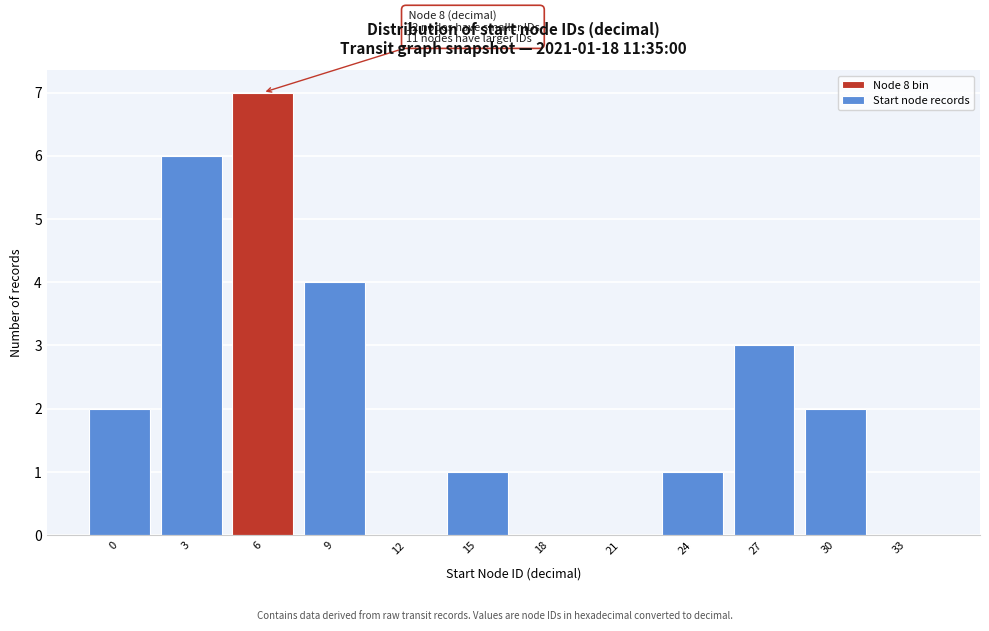

Reading right to left, transcribe all the data shown in this chart.

33=0	30=2	27=3	24=1	21=0	18=0	15=1	12=0	9=4	6=7	3=6	0=2